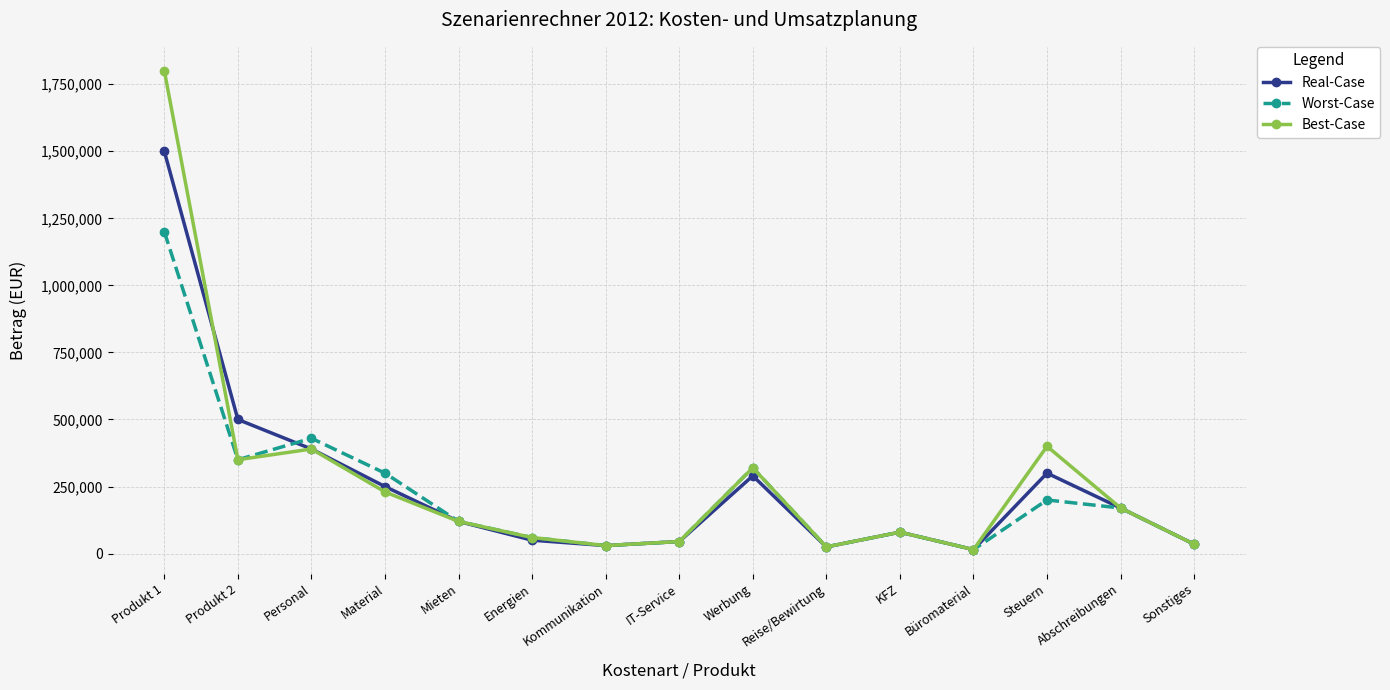

Rank the series by their maximum value, from lowest to highest.

Worst-Case, Real-Case, Best-Case